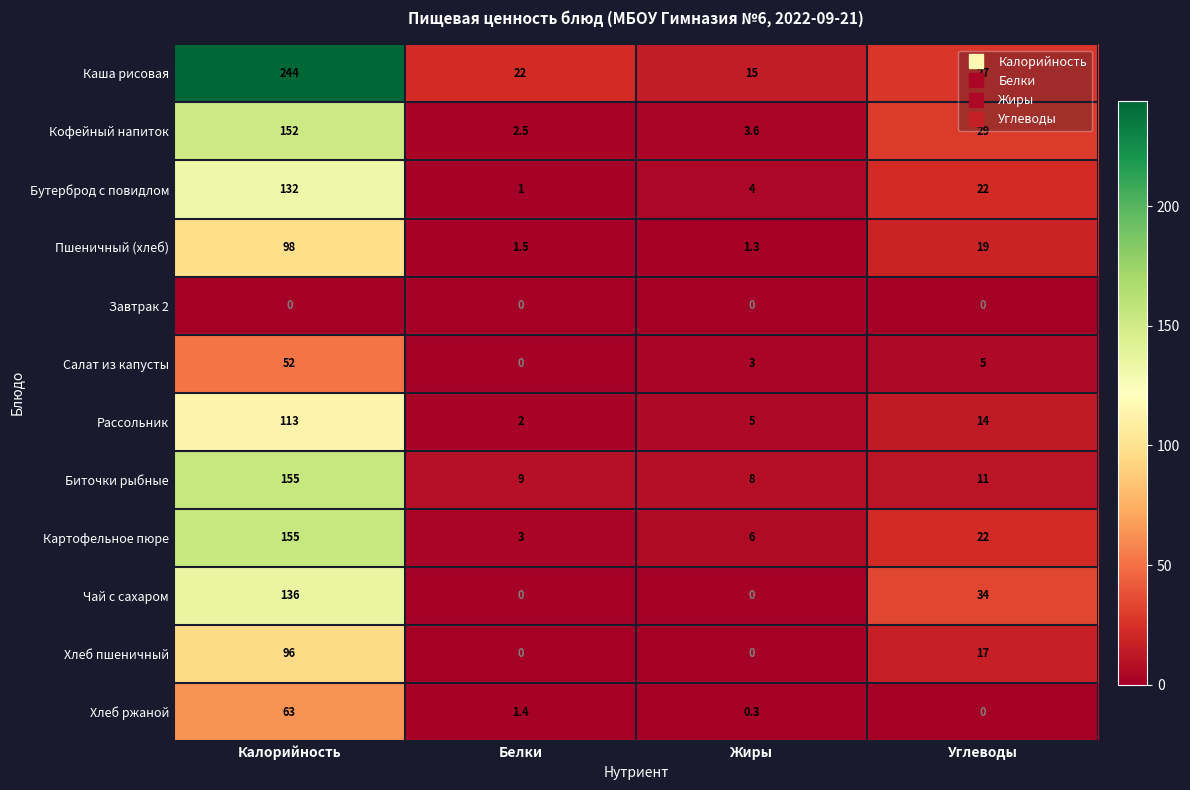

What is the sum of all Хлеб ржаной values?

64.7